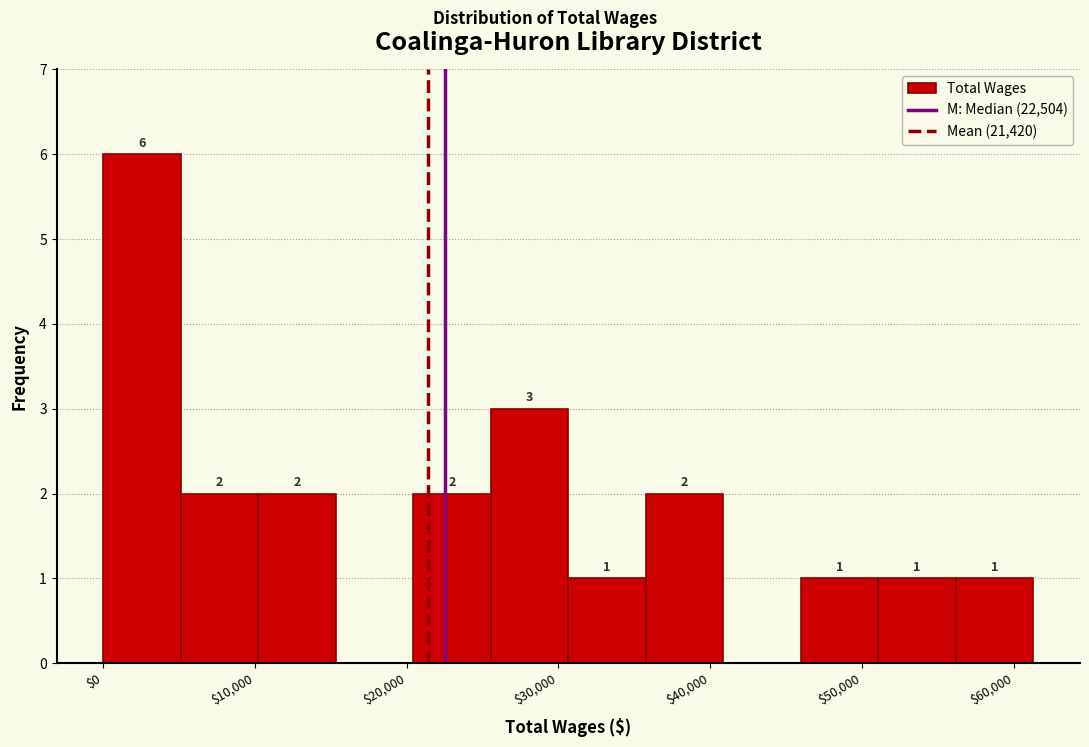

Which range on the x-axis has the tallest bar?

0 to 5000